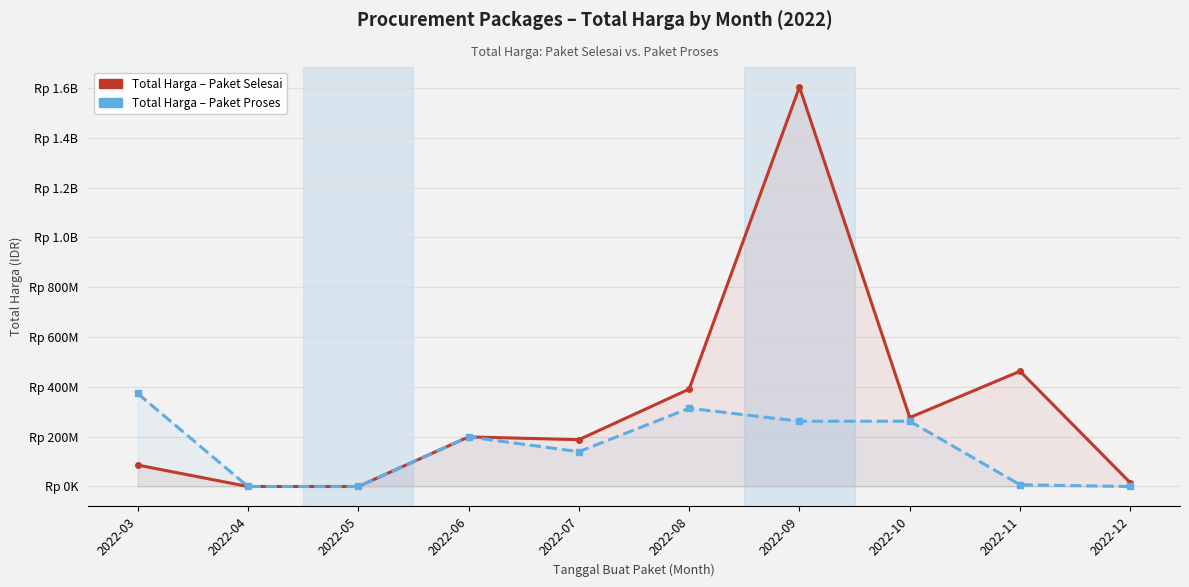

Which series has the widest spread of values?

Total Harga - Paket Selesai